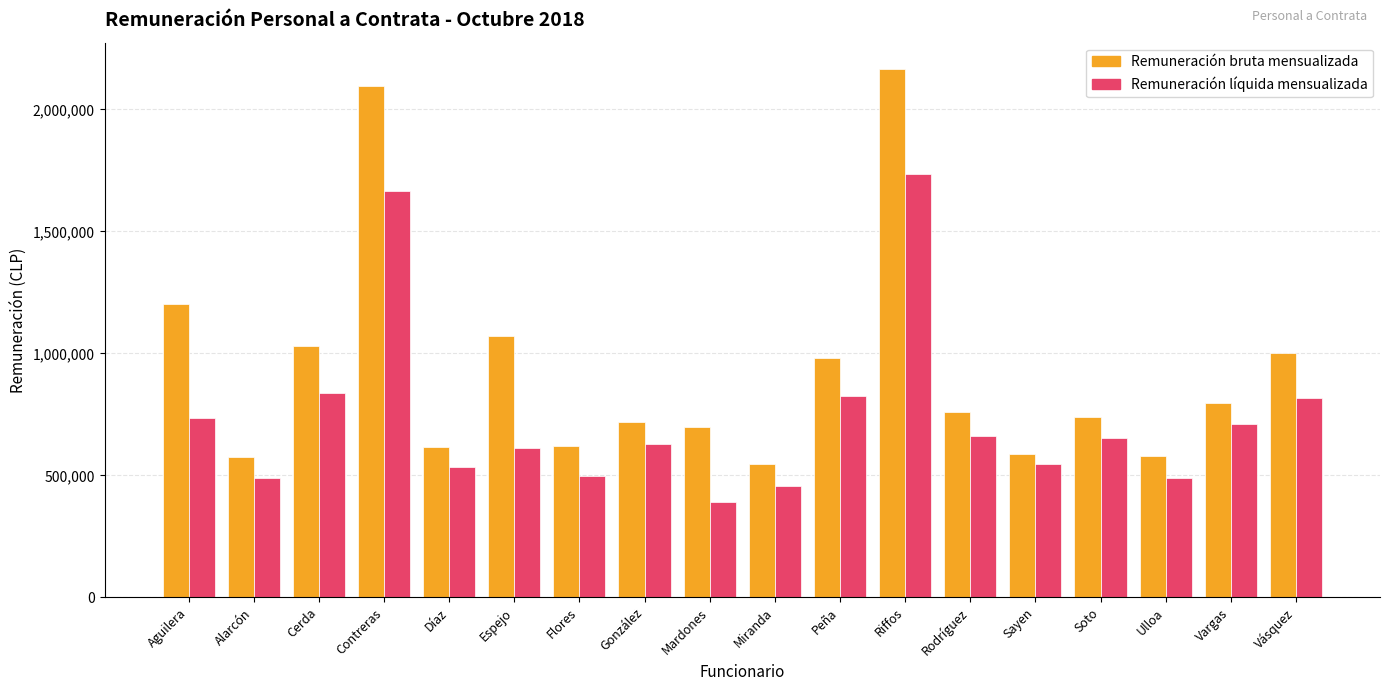

What is the minimum value shown in the chart?

389556